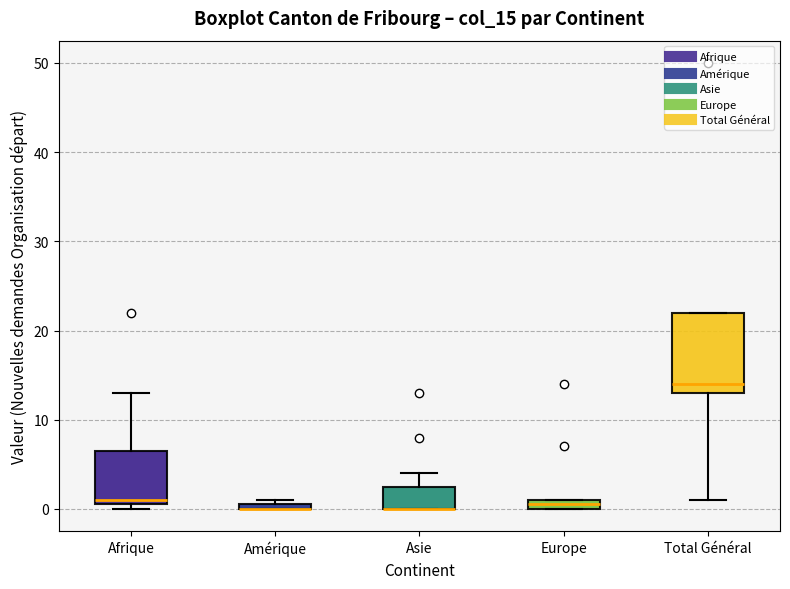

Which box is the tallest, from its lower edge to its upper edge?

Total Général